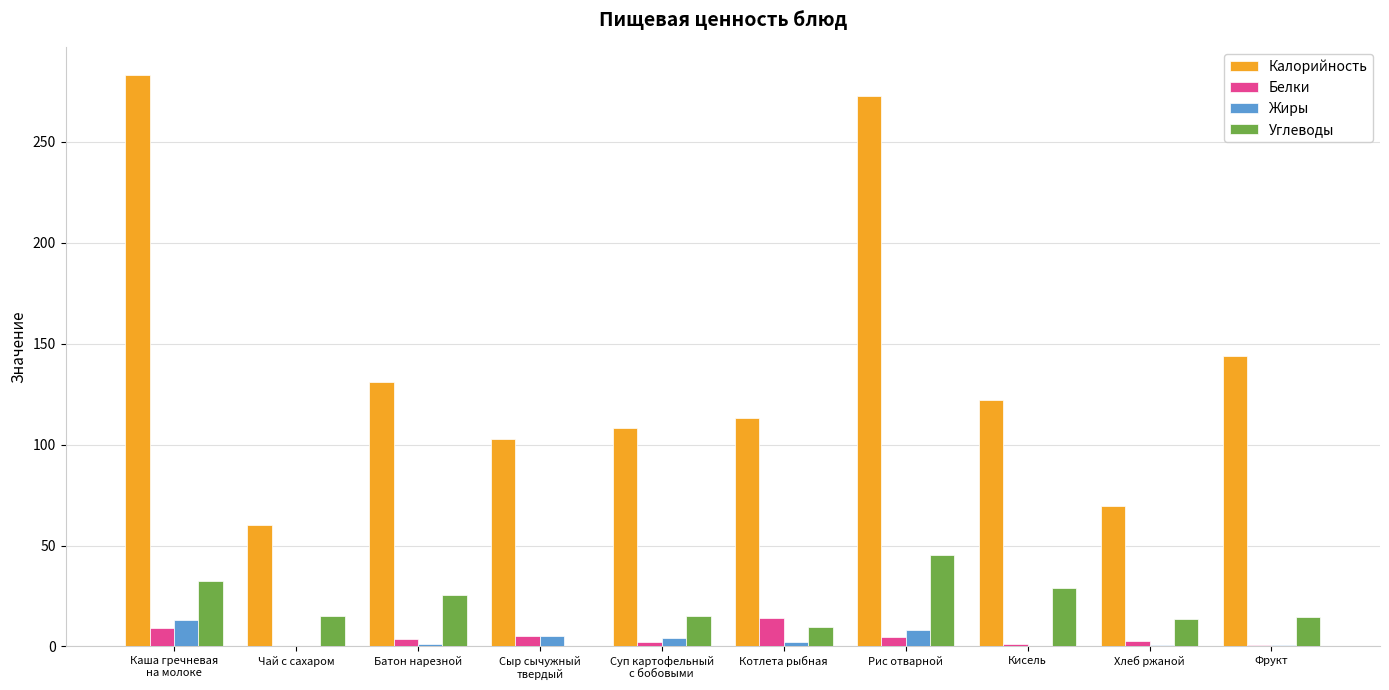

How many data points does each series have?

10